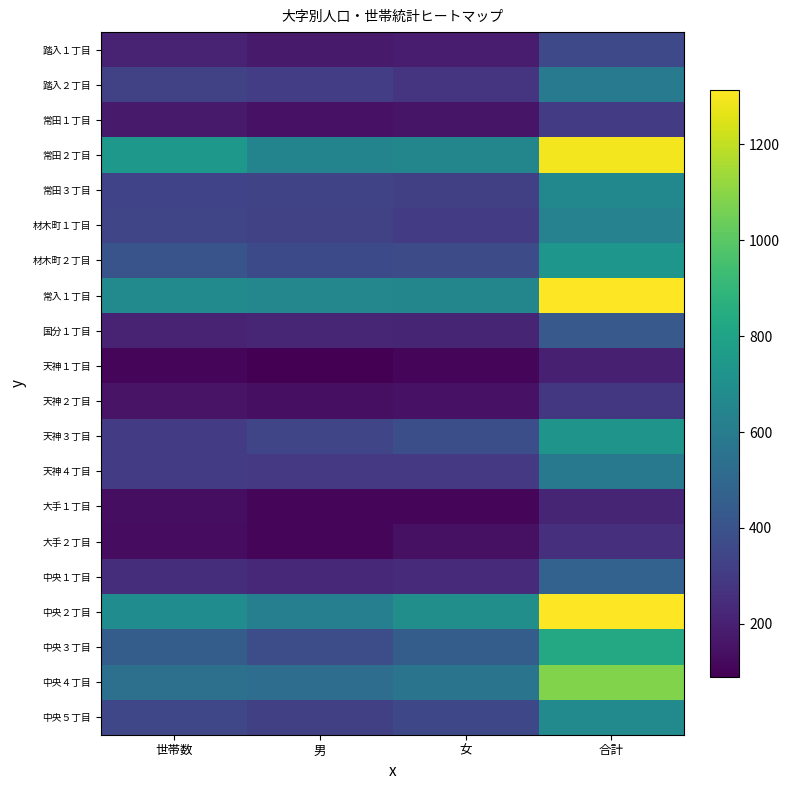

What is the total value across all series at 世帯数?

6831